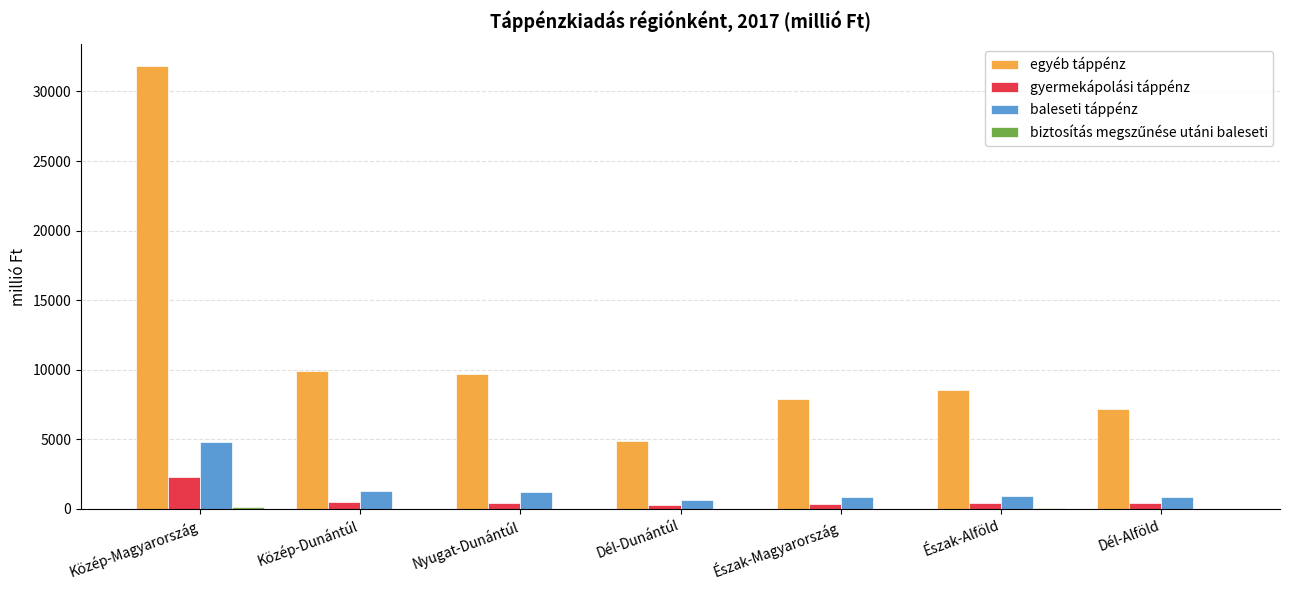

True or false: egyéb táppénz has a value of 7875.2 at Észak-Magyarország.

True